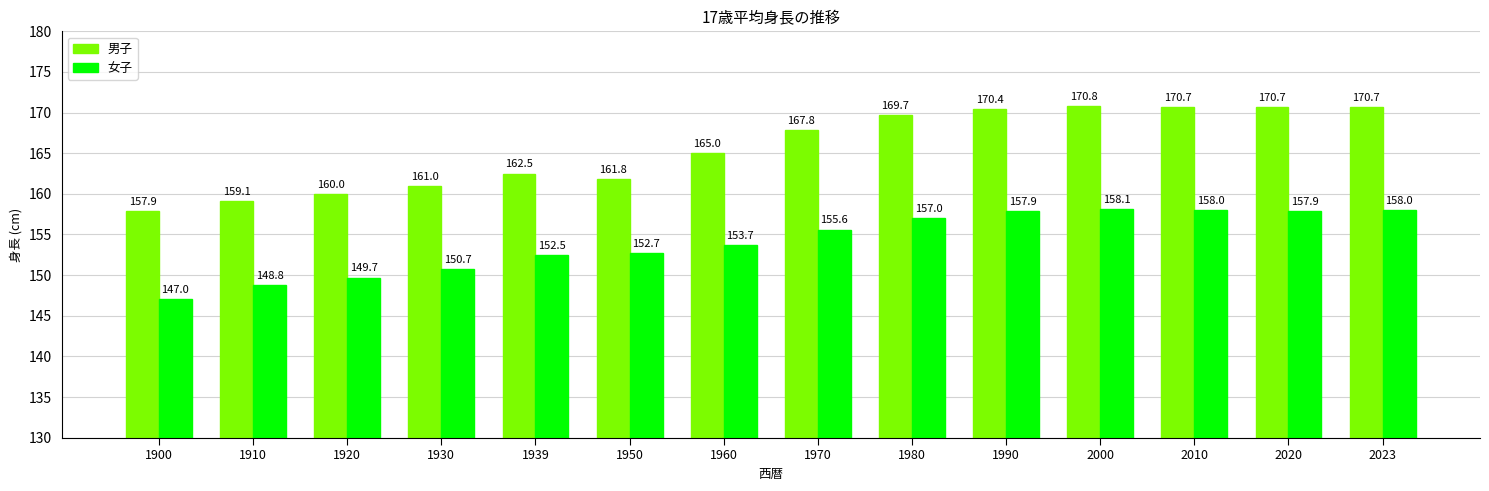

Reading left to right, list all the values displayed in this chart.

男子: 157.9	159.1	160.0	161.0	162.5	161.8	165.0	167.8	169.7	170.4	170.8	170.7	170.7	170.7
女子: 147.0	148.8	149.7	150.7	152.5	152.7	153.7	155.6	157.0	157.9	158.1	158.0	157.9	158.0